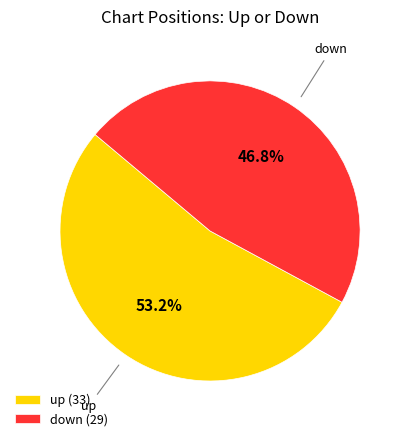

What percentage is the down slice, to the nearest percent?

47%